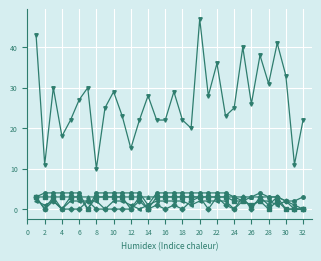

What is the greatest value displayed?

47